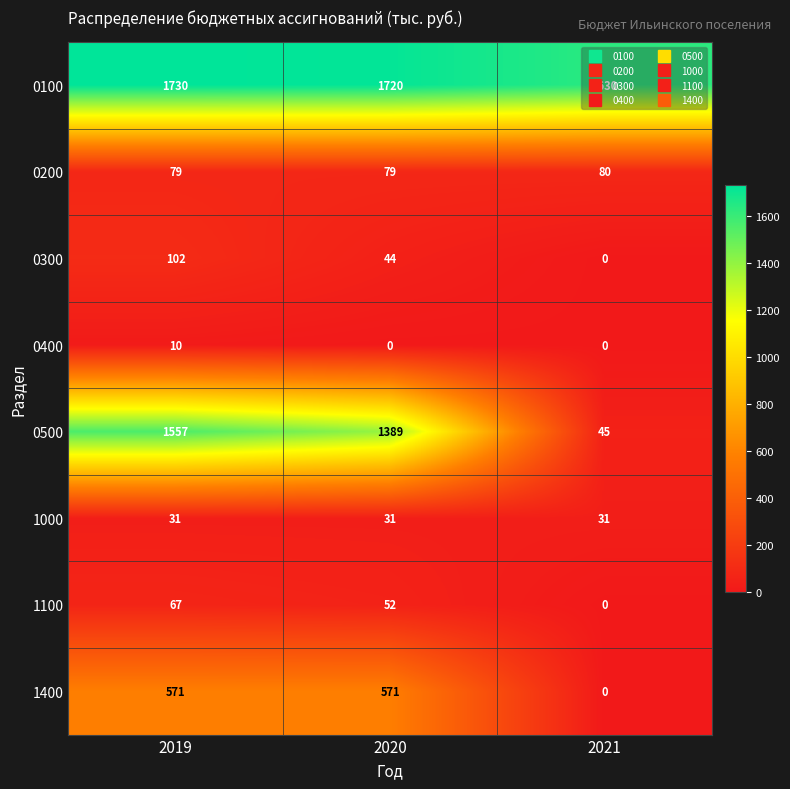

True or false: 0500 has a value of 45 at 2021.

True